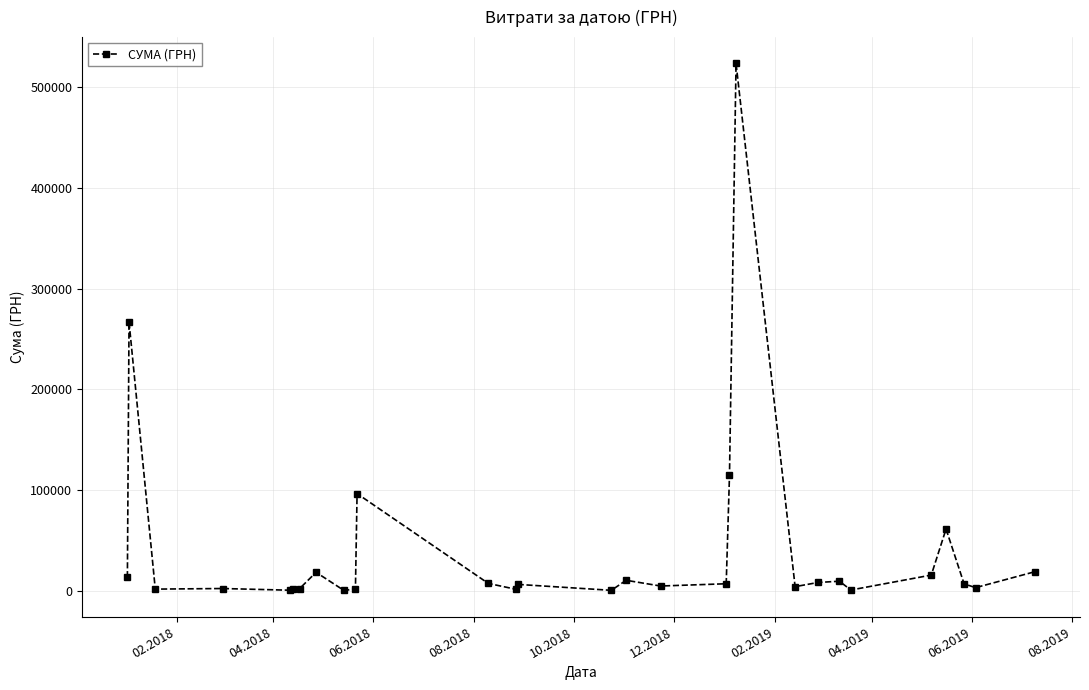

True or false: there are more than 2 points higher than both neighbors.

True